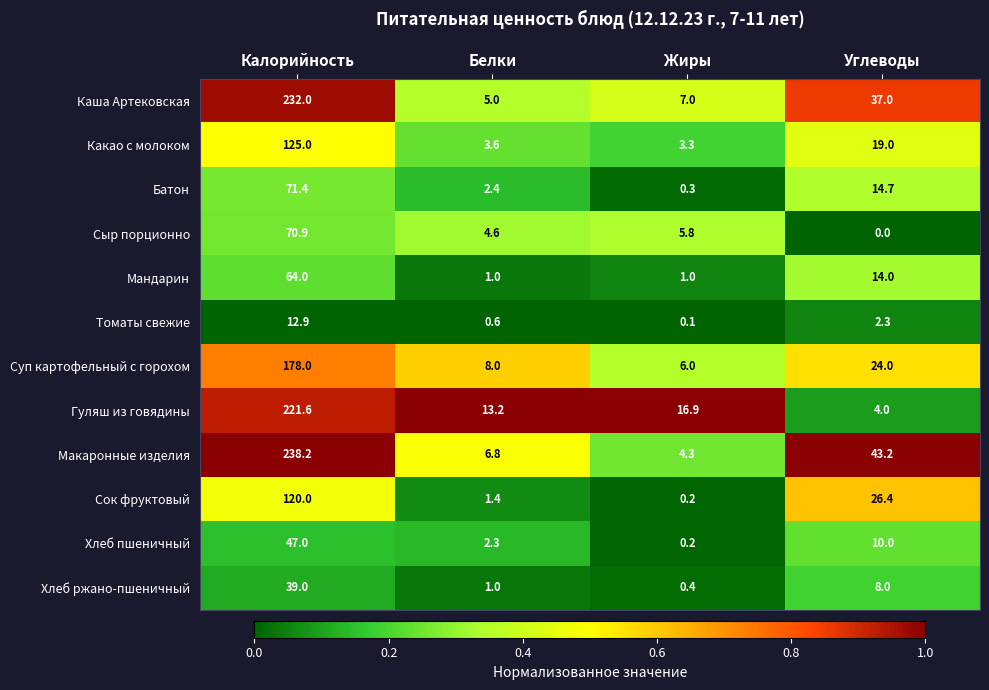

Rank the series by their maximum value, from lowest to highest.

Томаты свежие, Хлеб ржано-пшеничный, Хлеб пшеничный, Мандарин, Сыр порционно, Батон, Сок фруктовый, Какао с молоком, Суп картофельный с горохом, Гуляш из говядины, Каша Артековская, Макаронные изделия